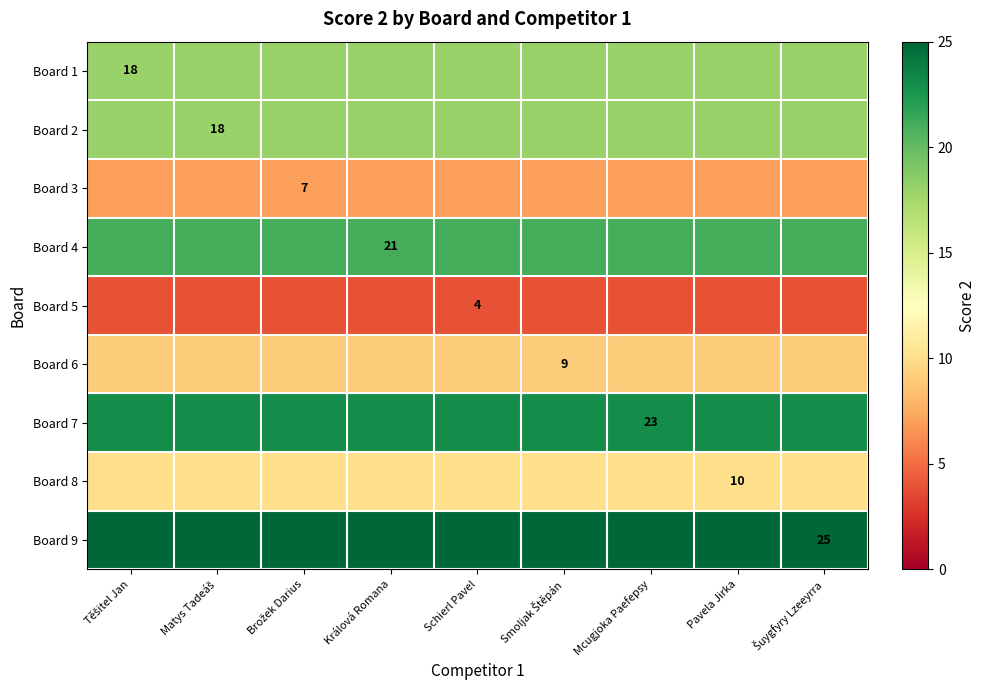

The Board 4 series shows 10 at Králová Romana. True or false?

False